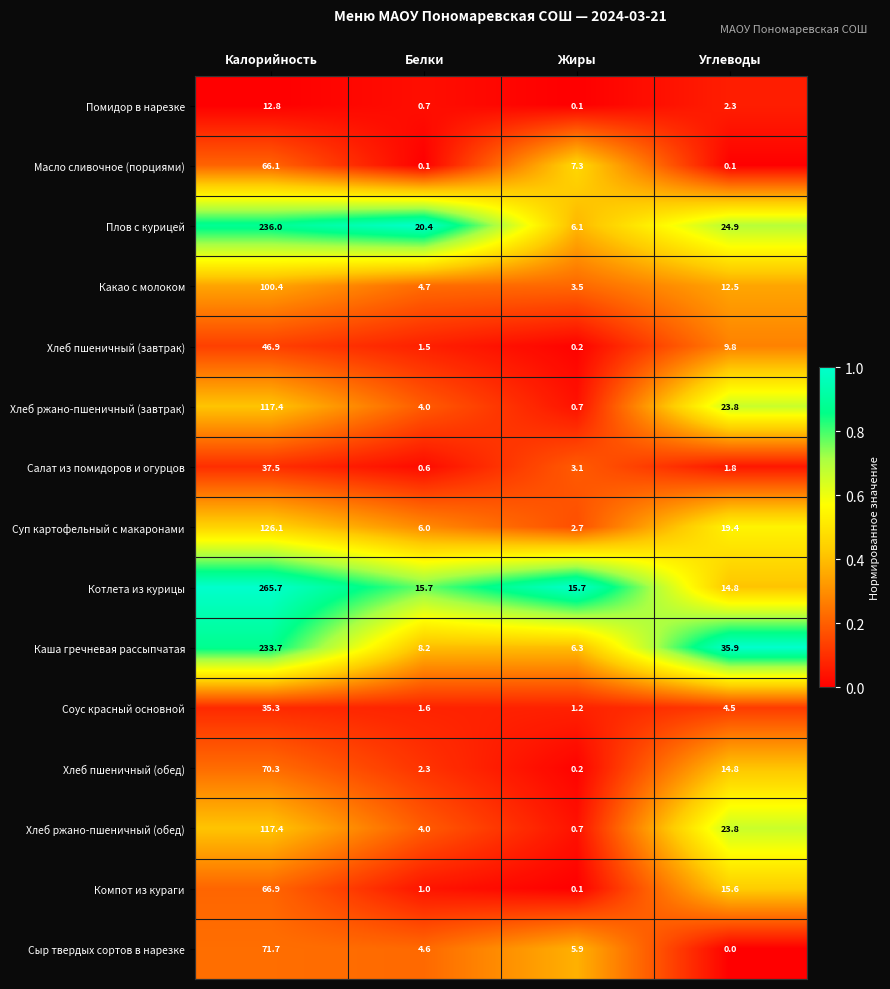

What is the total value across all series at Углеводы?

204.0